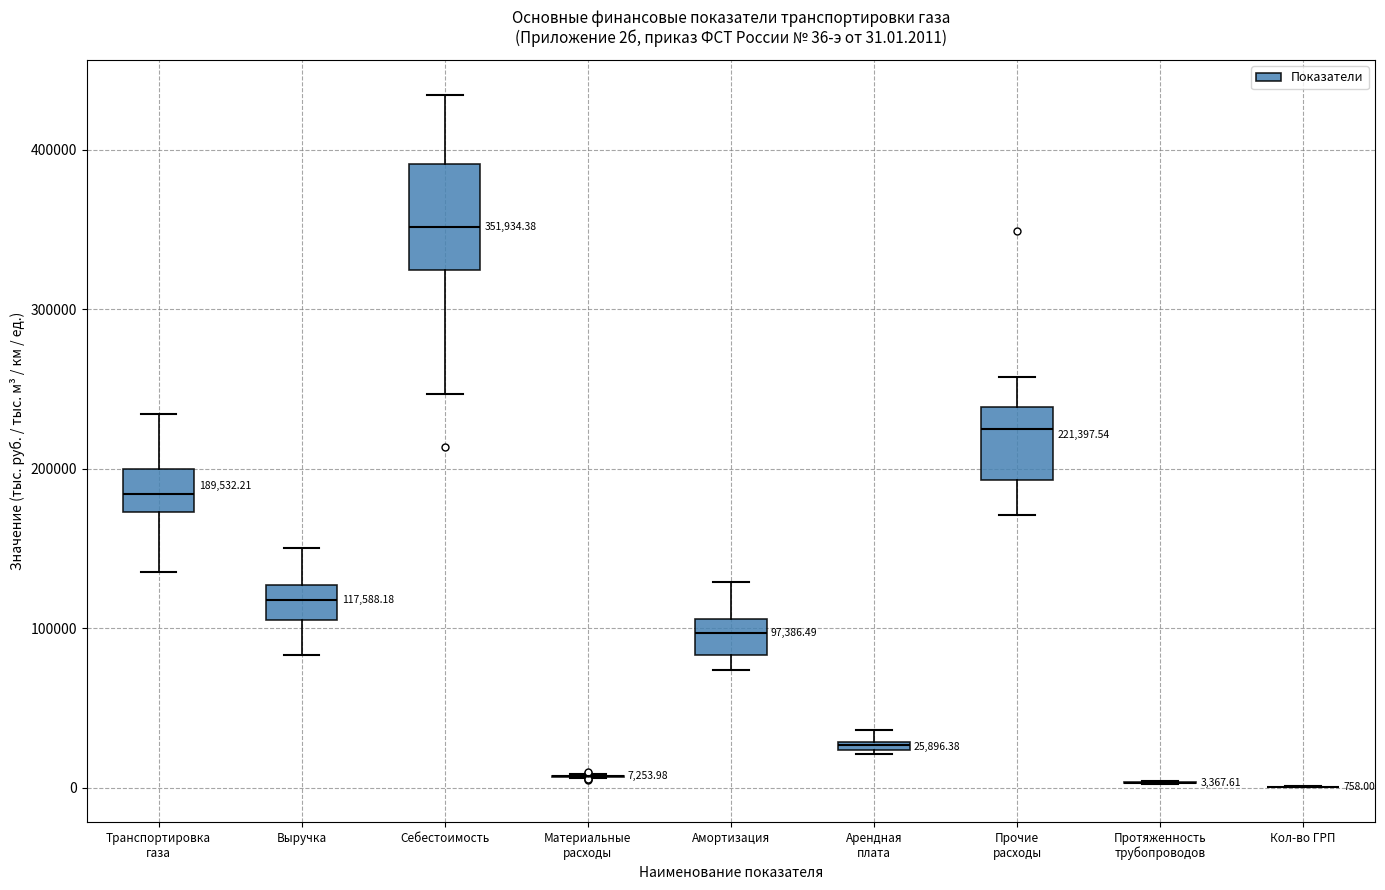

Which box is the tallest, from its lower edge to its upper edge?

Себестоимость